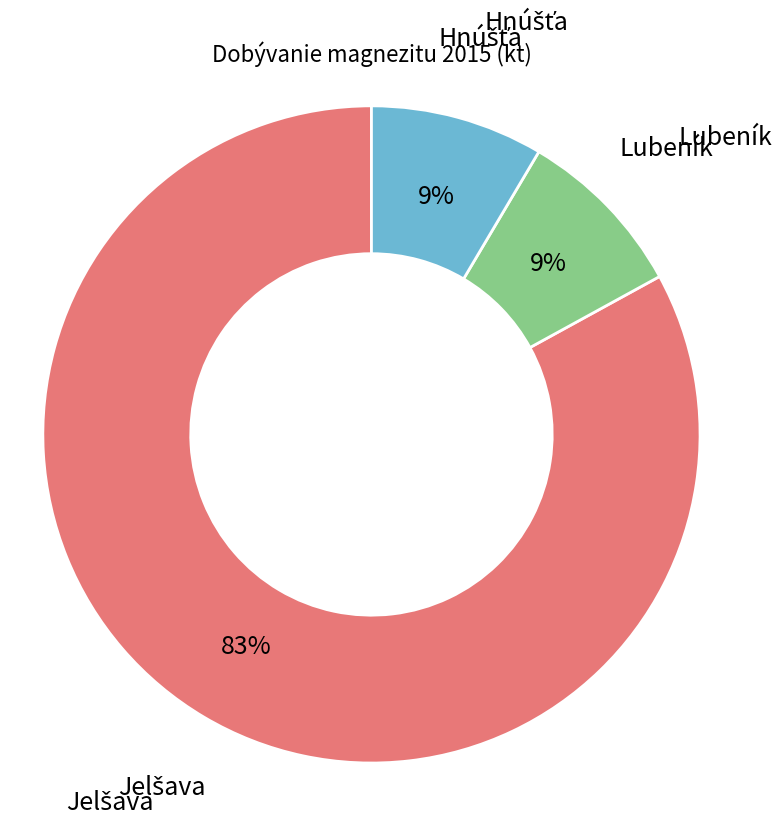

True or false: Lubeník accounts for 20% of the total.

False